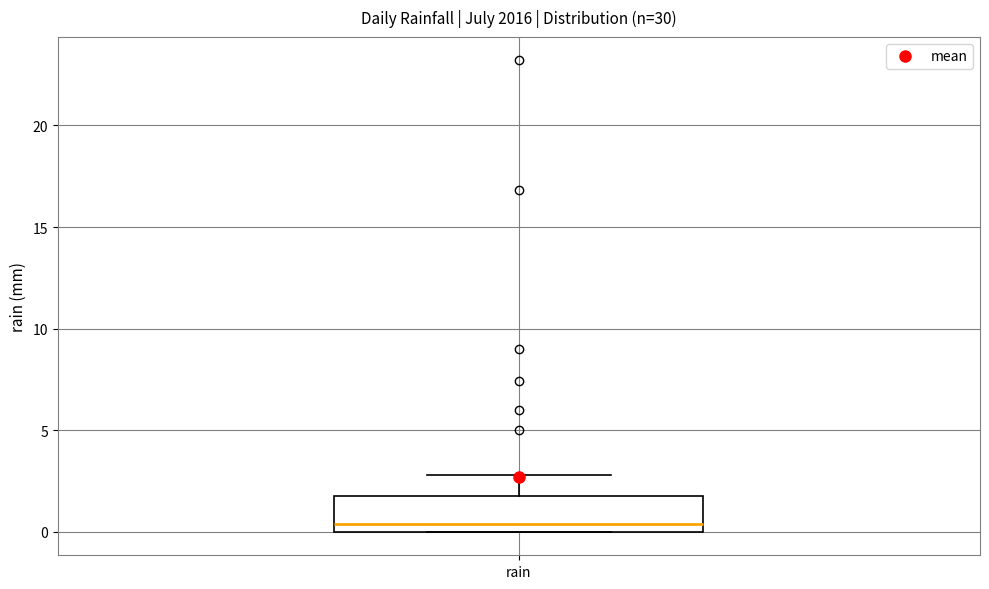

Transcribe this box plot: give where the median line is, the range the box spans, and where the two whiskers end, as read against the y-axis. The values are not printed on the chart, so give them approximately, as read against the axis.

median 0.5, box 0.0 to 2.0, whiskers 0.0 to 3.0